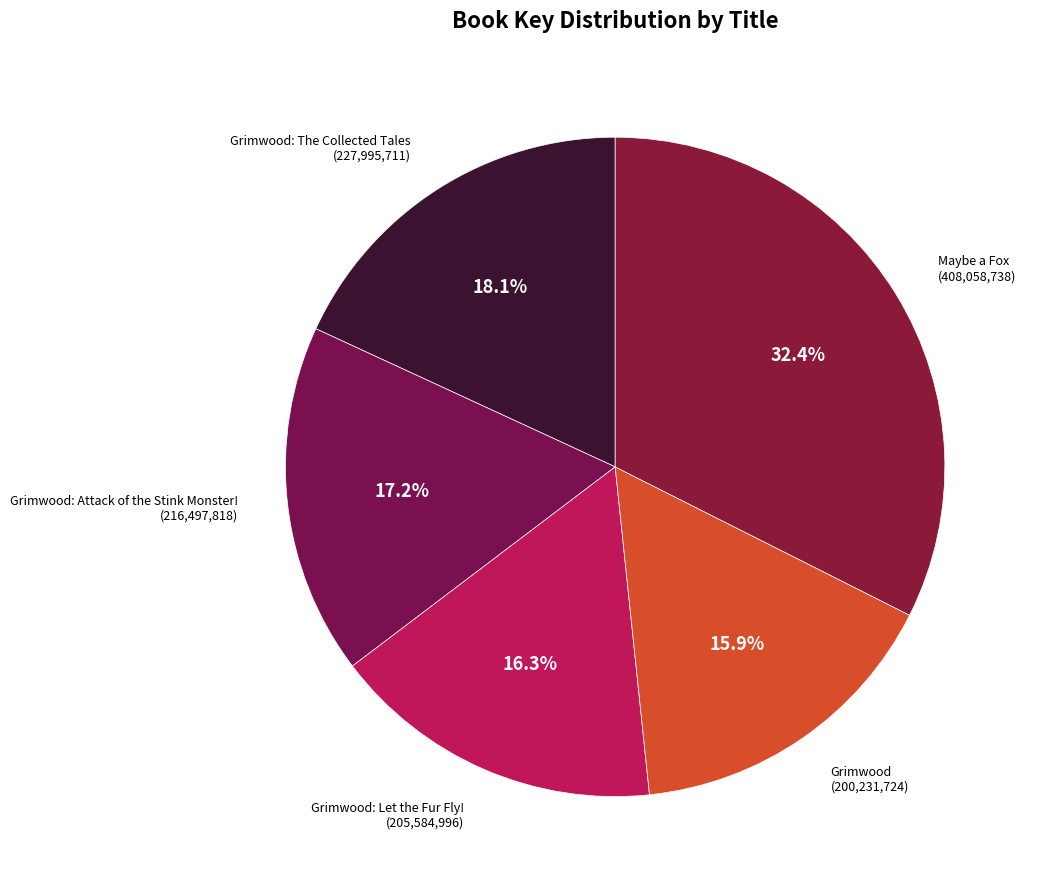

Which slice is the largest?

Maybe a Fox (408,058,738)